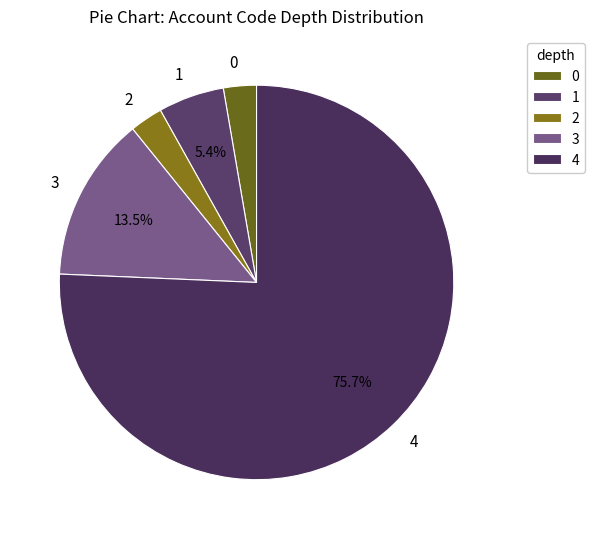

Count the number of slices in the pie.

5